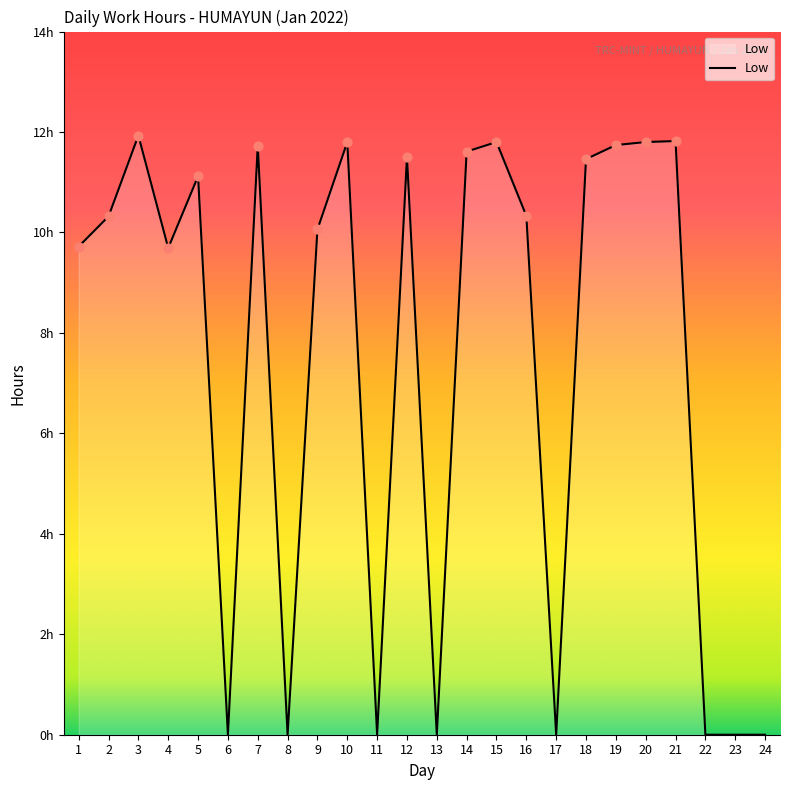

What is the change in value from 4 to 12?

+1.8